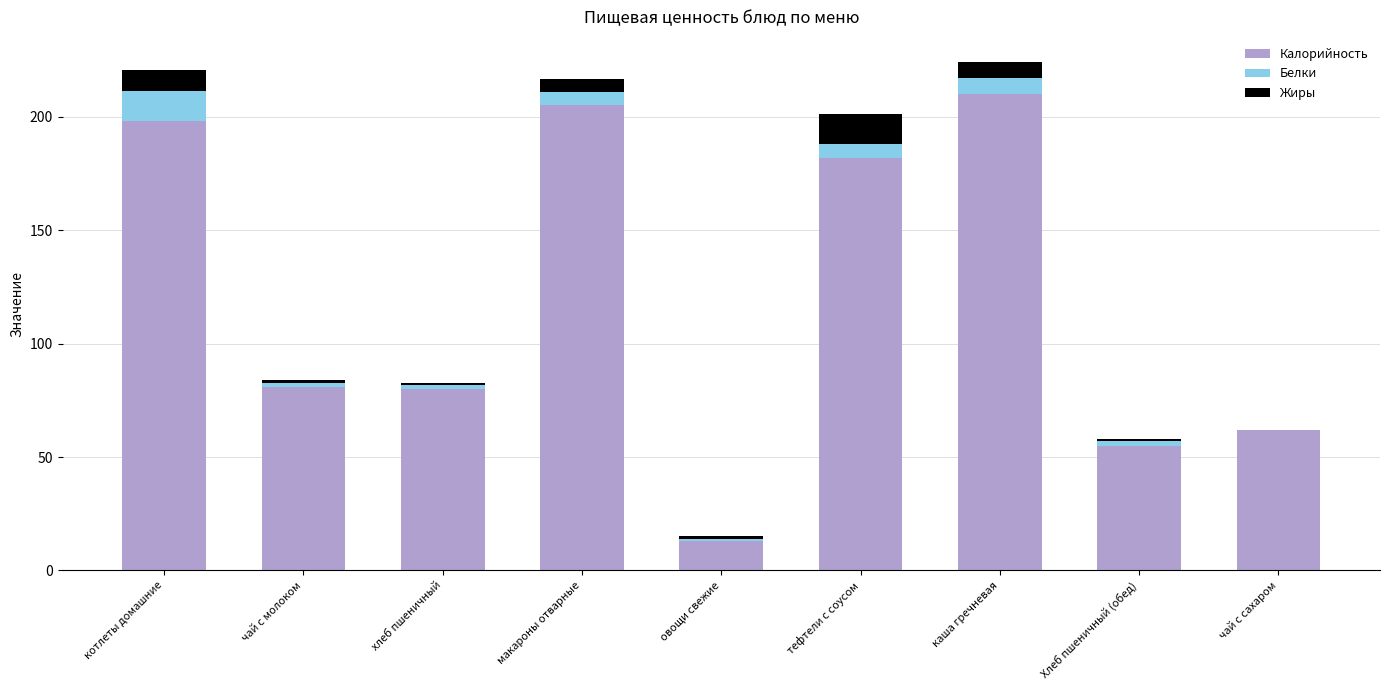

The Калорийность series shows 31.9 at чай с сахаром. True or false?

False